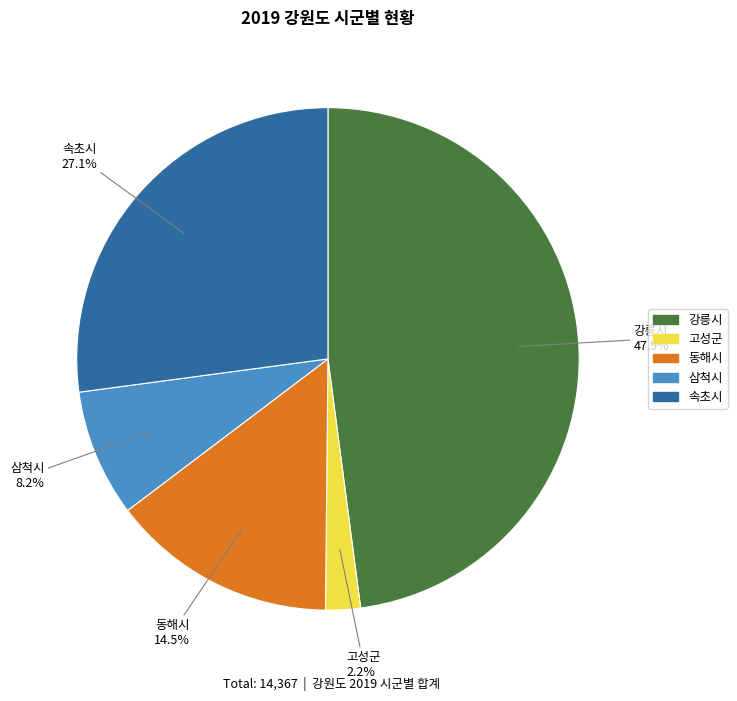

To the nearest percent, what is the average slice percentage?

20%